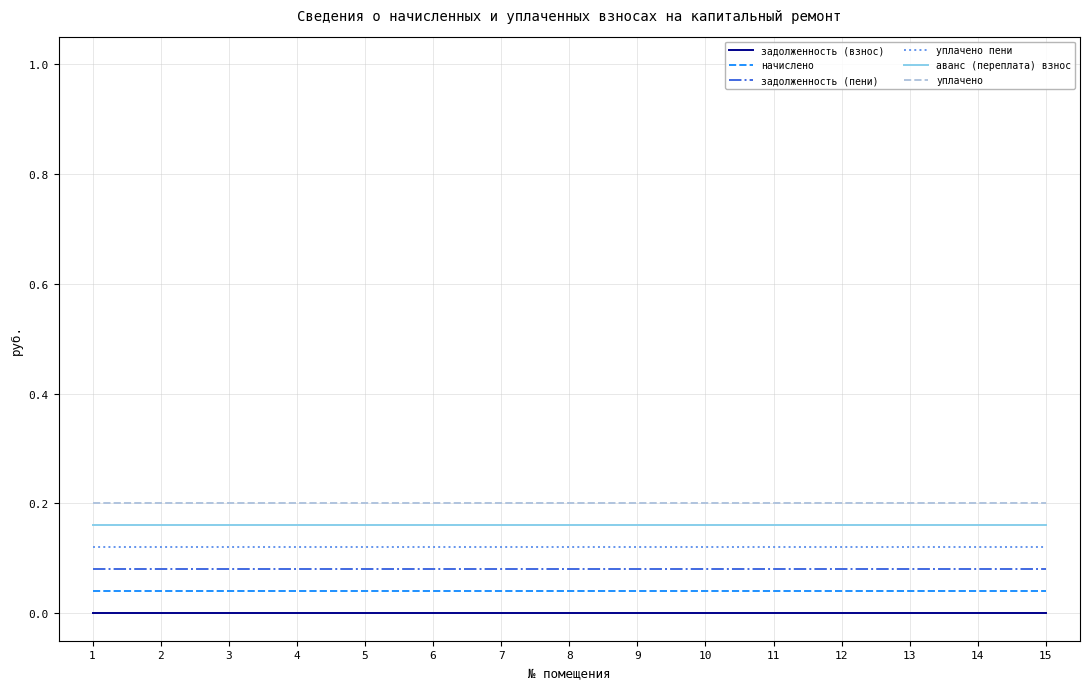

Is it true that начислено equals 0.0 at 6?

True